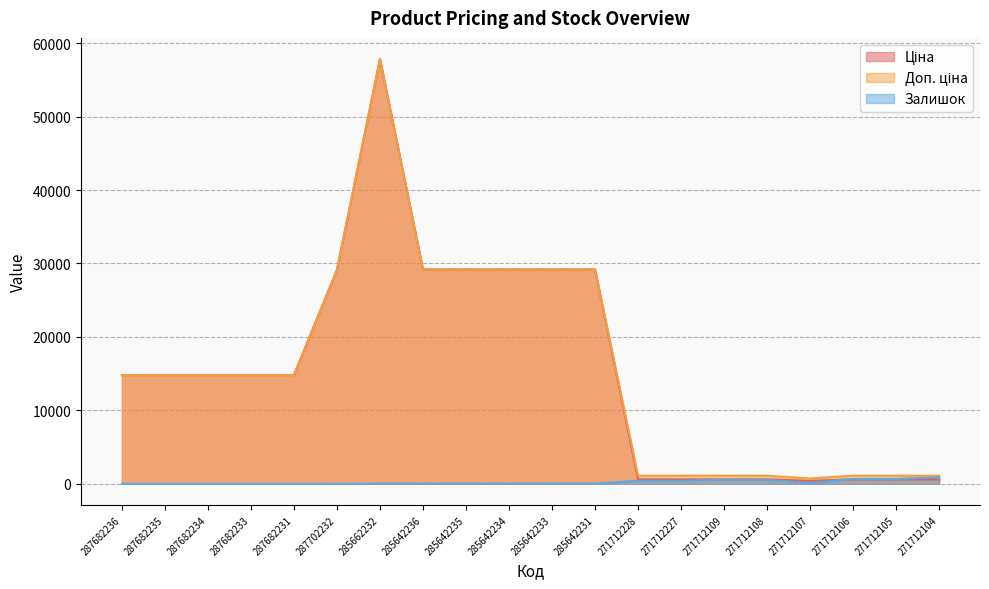

Is the value of Доп. ціна at 287682231 greater than the value of Ціна at 271712104?

Yes